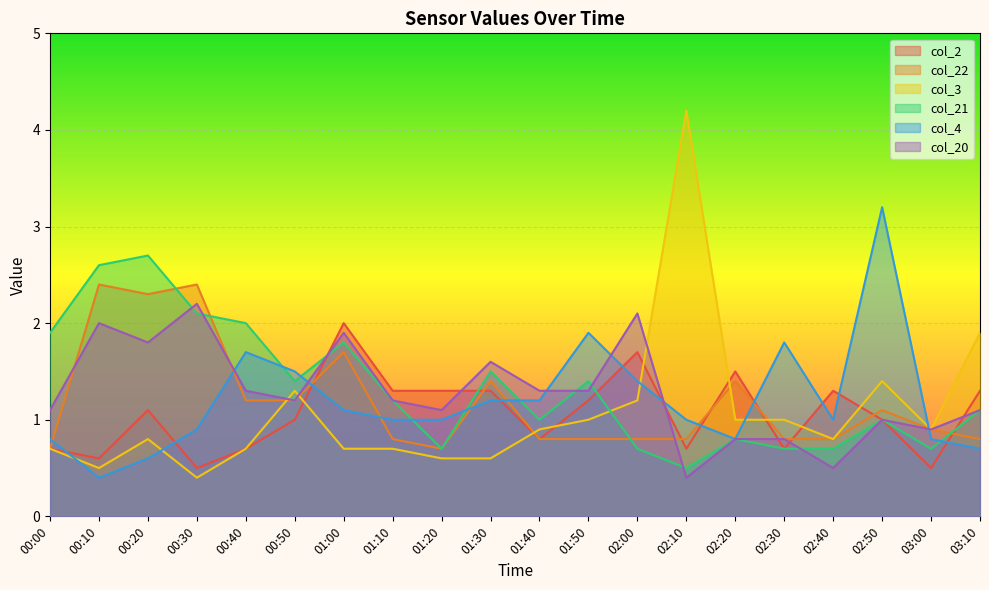

Count the number of categories in the chart.

20